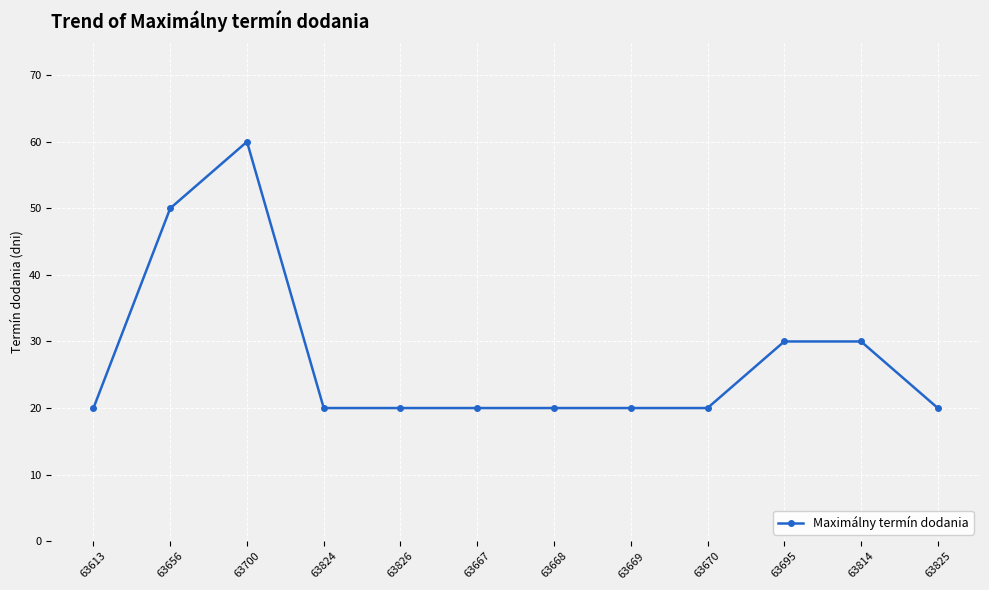

Where is the first local maximum?

63700